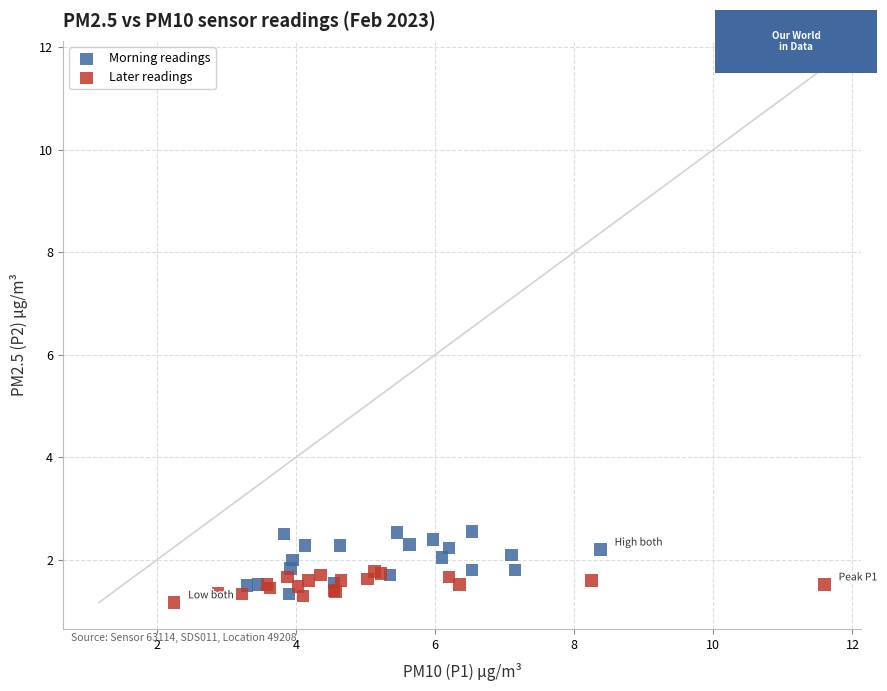

Which series has the widest spread of Y values?

Morning readings